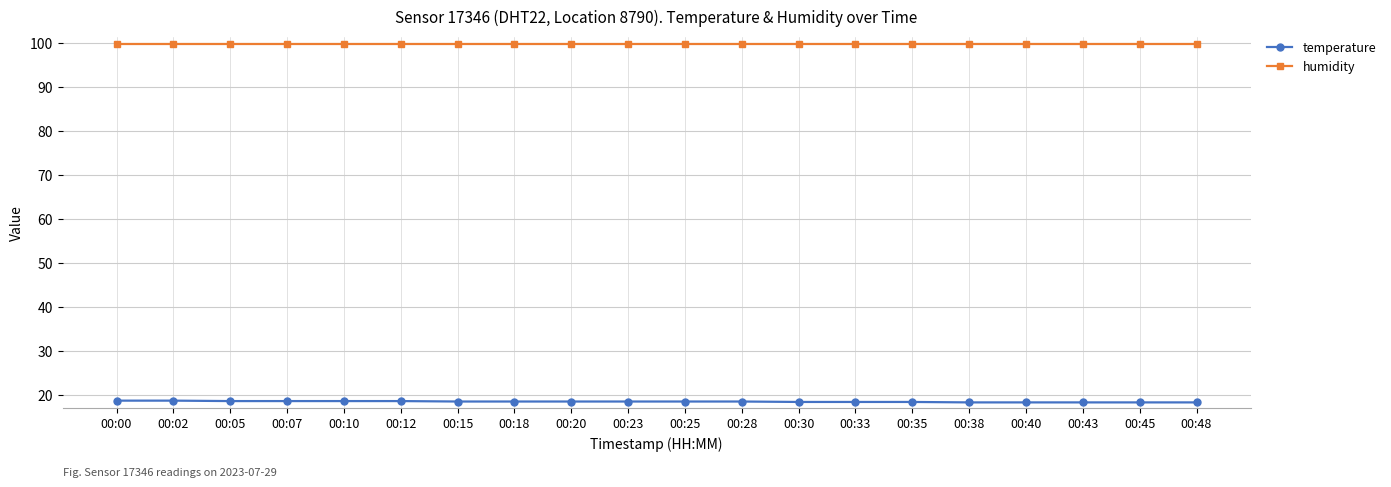

True or false: temperature and humidity cross at least once.

False